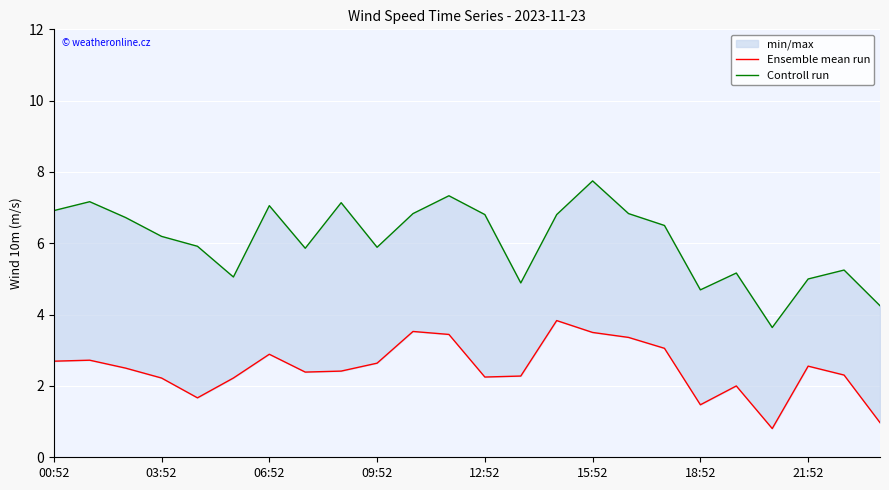

At which label is Ensemble mean run closest to 2?

19